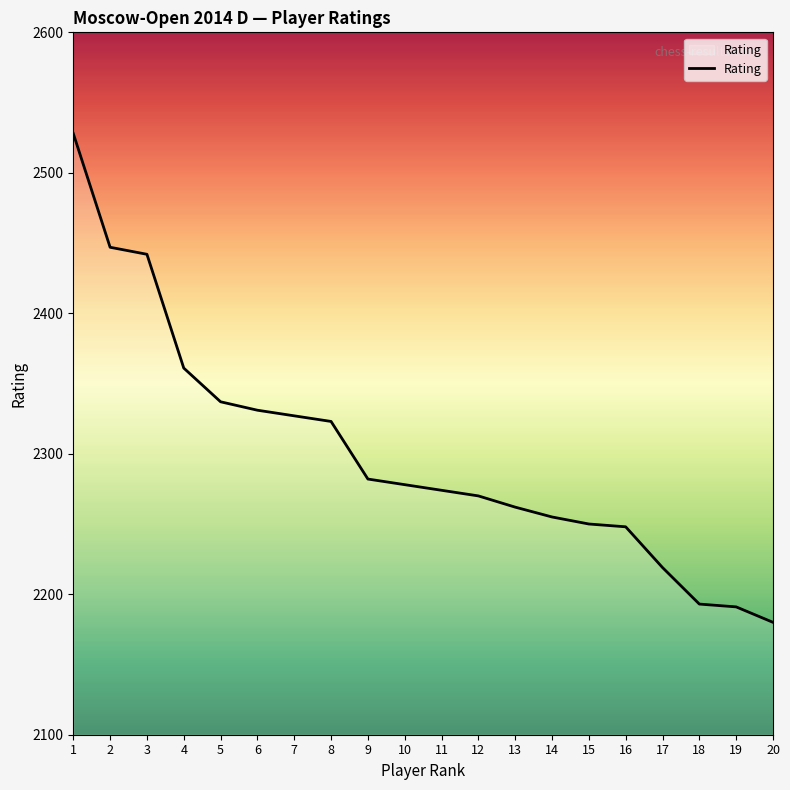

The chart shows a value of 3215 at 10. True or false?

False